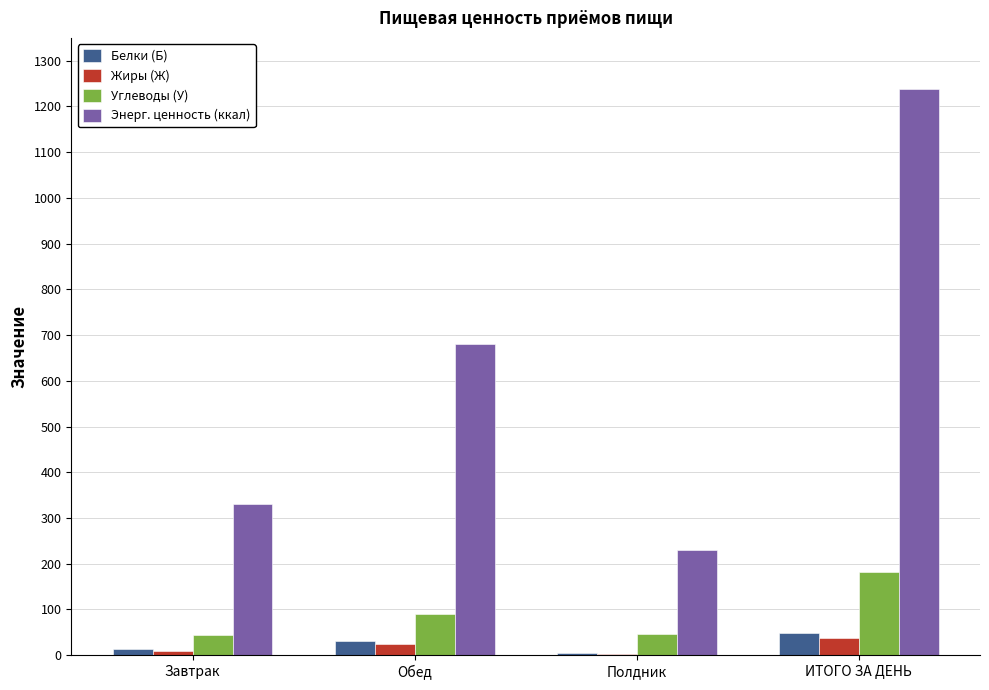

Between Завтрак and Обед, which series saw the biggest shift?

Энерг. ценность (ккал)